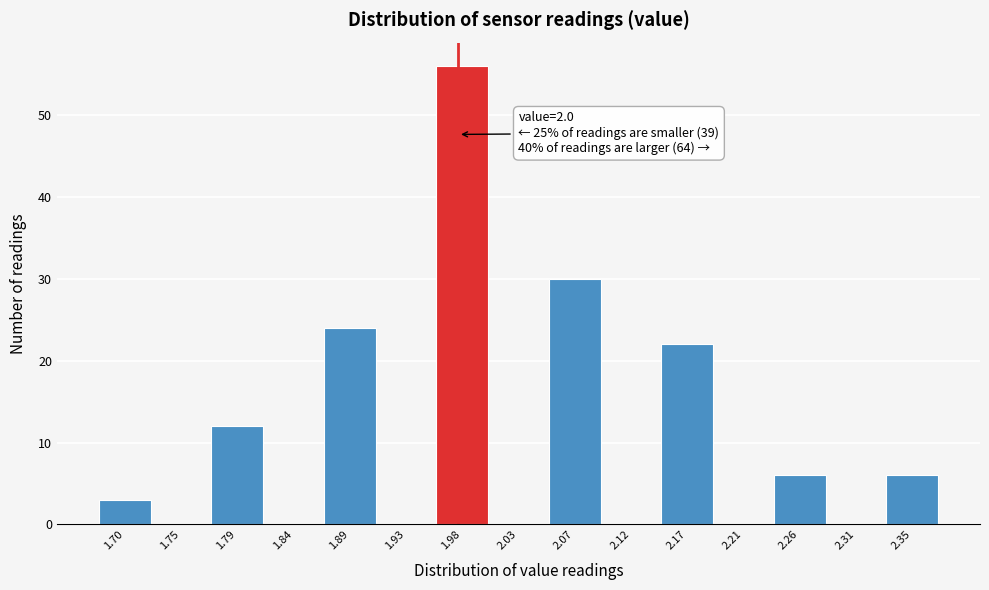

Reading right to left, what are all the values shown in this chart?

2.35=6	2.31=0	2.26=6	2.21=0	2.17=22	2.12=0	2.07=30	2.03=0	1.98=56	1.93=0	1.89=24	1.84=0	1.79=12	1.75=0	1.70=3